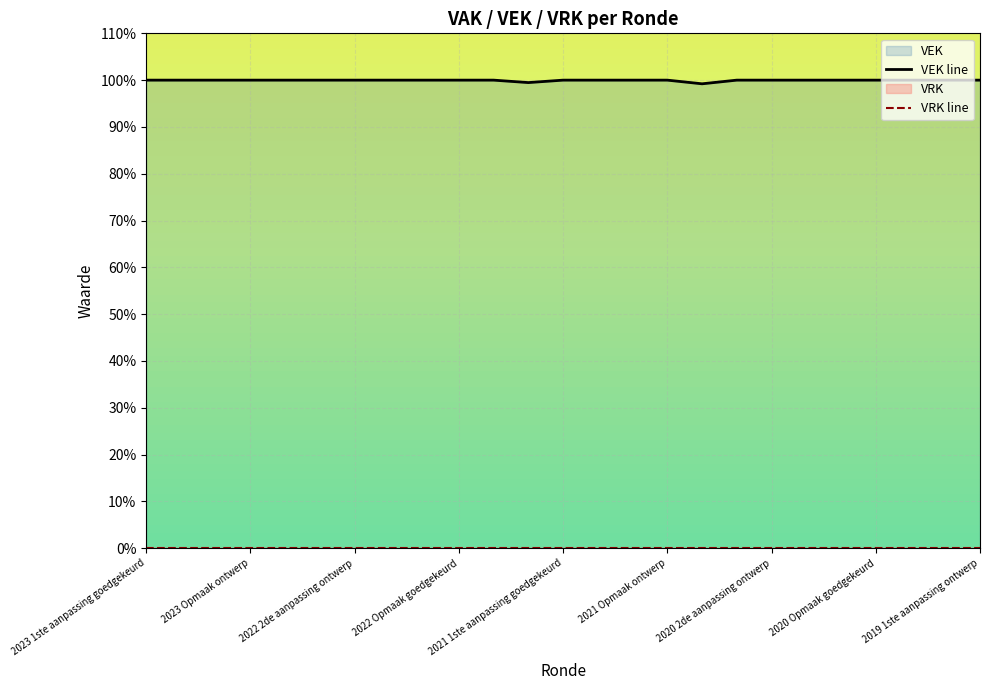

Reading left to right, list all the values displayed in this chart.

100.0	100.0	100.0	100.0	100.0	100.0	100.0	100.0	100.0	100.0	100.0	99.5	100.0	100.0	100.0	100.0	99.2	100.0	100.0	100.0	100.0	100.0	100.0	100.0	100.0